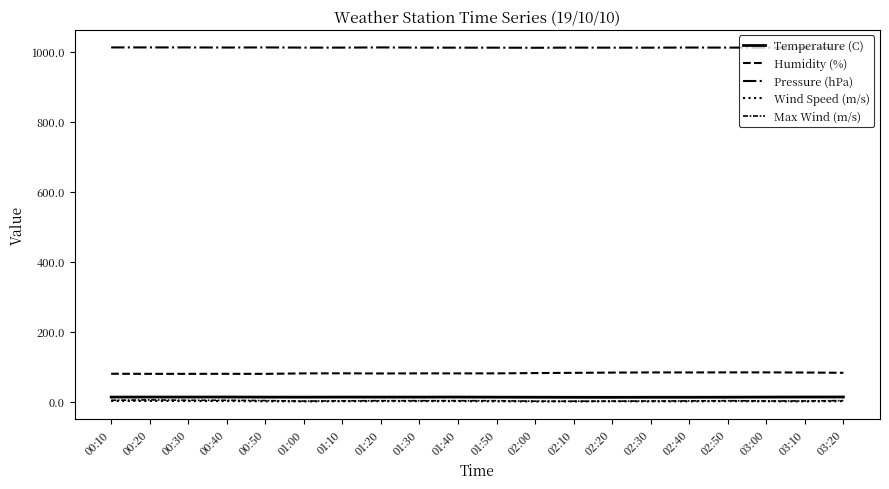

Is this an area chart (filled region under the line)?

No